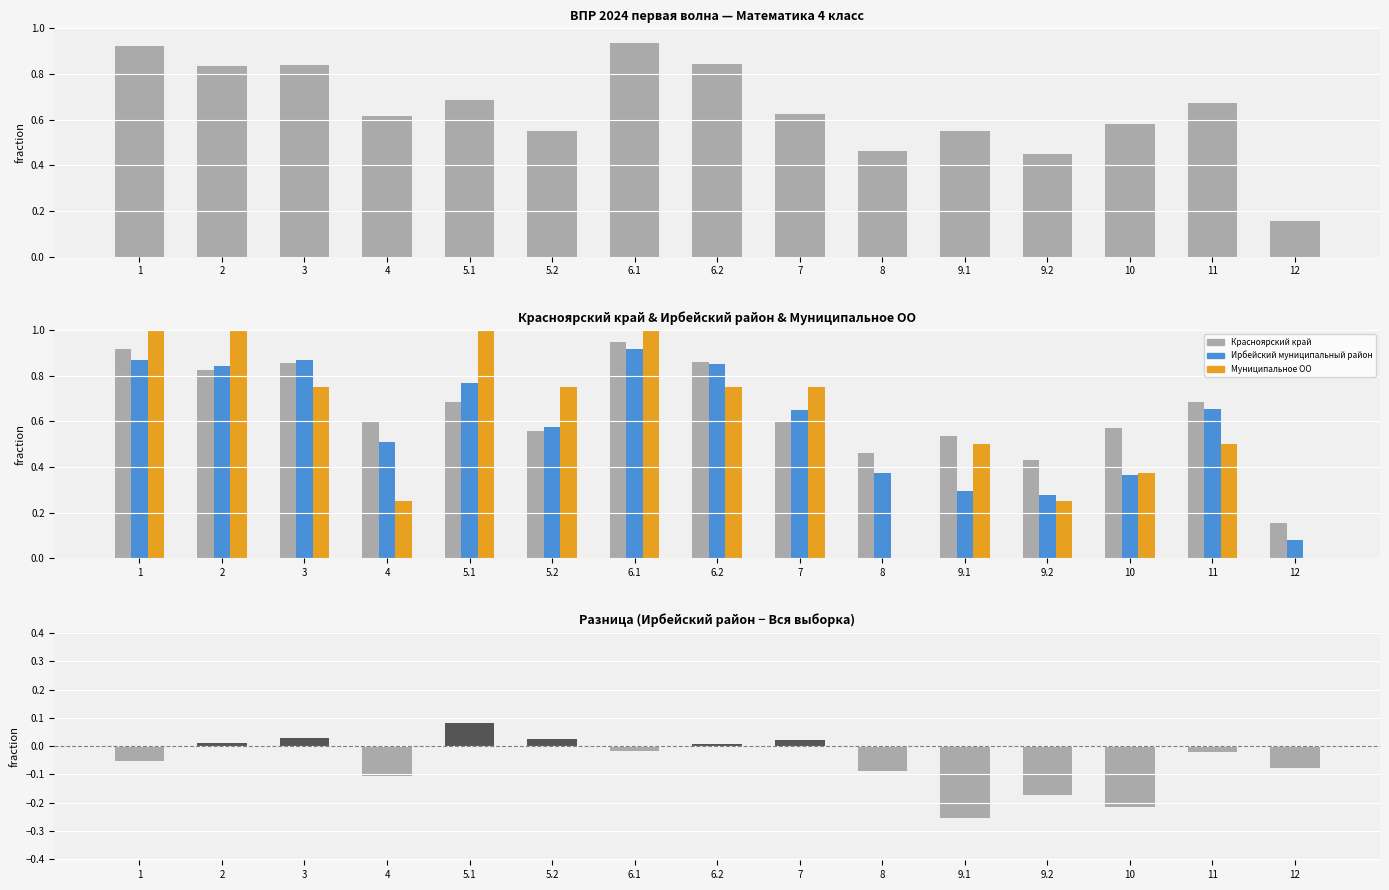

What is the label of the 6th bar from the left?

5.2